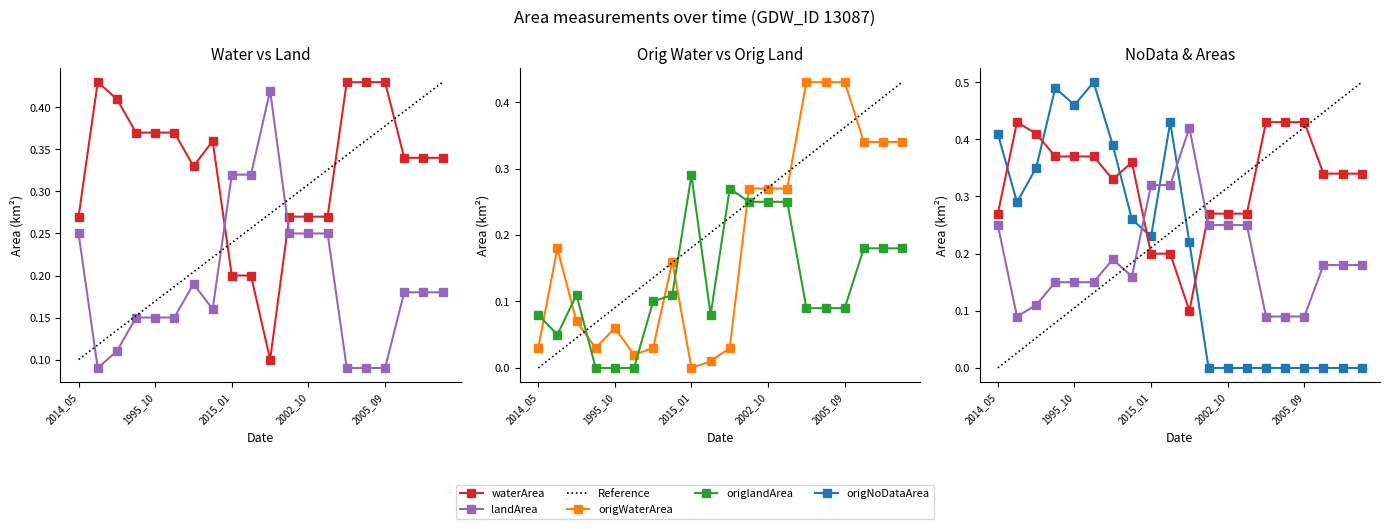

Does the chart have visible grid lines?

No